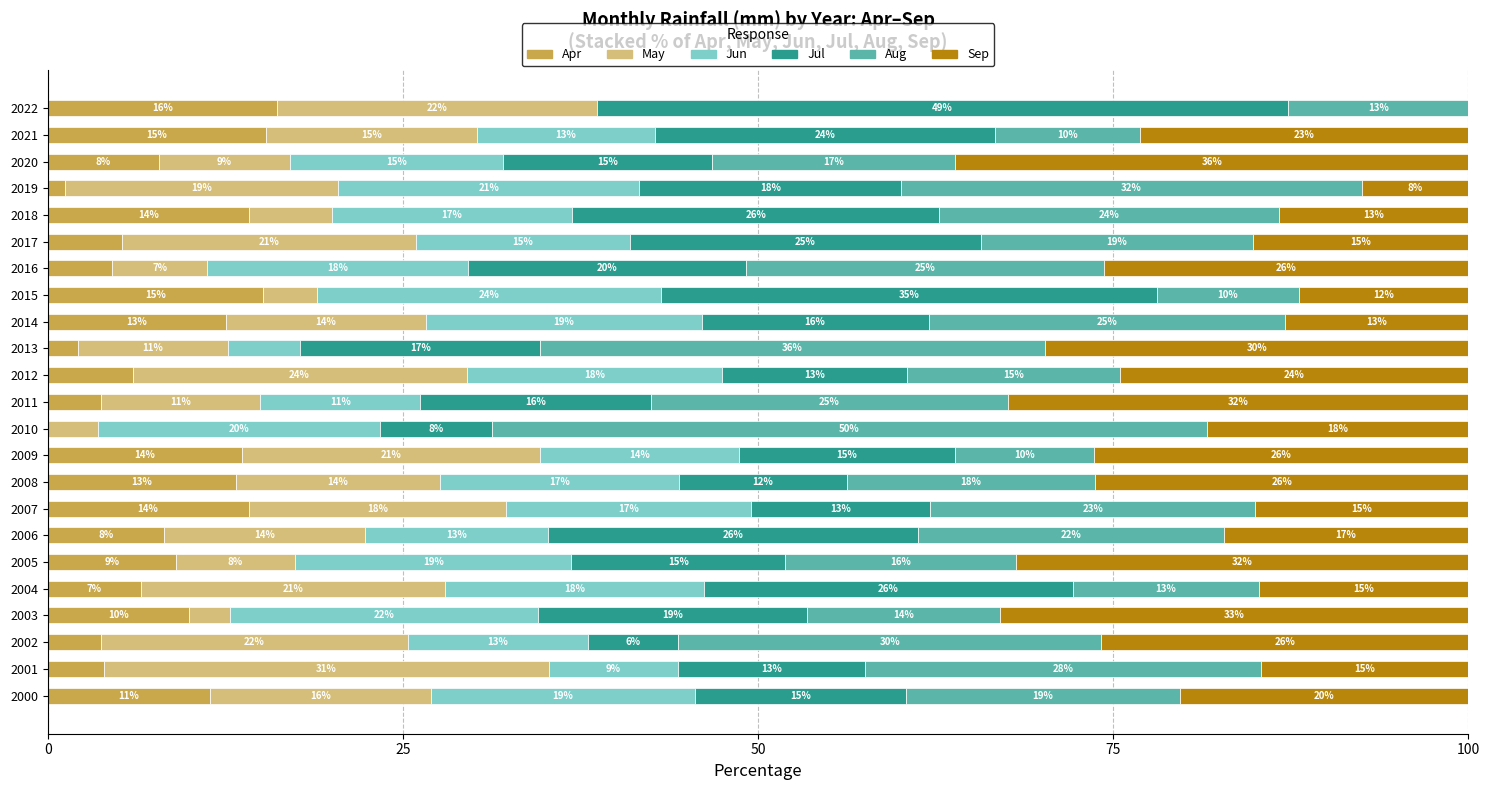

Where is Apr nearest to the value 8?

2020